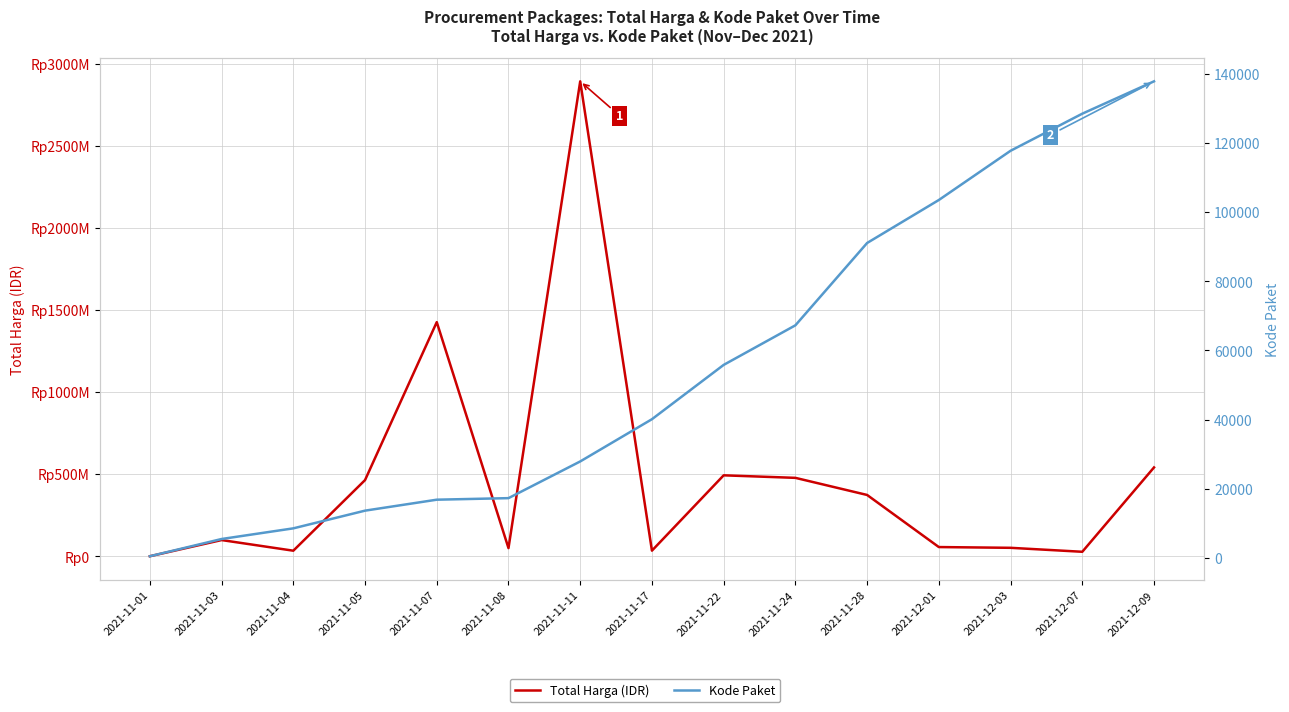

Is it true that Kode Paket equals 13652 at 2021-11-05?

True